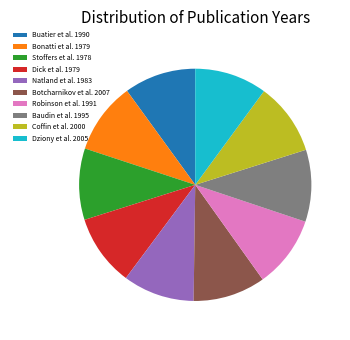

What is the ratio of the value at Robinson et al. 1991 to the value at Botcharnikov et al. 2007?

1.0